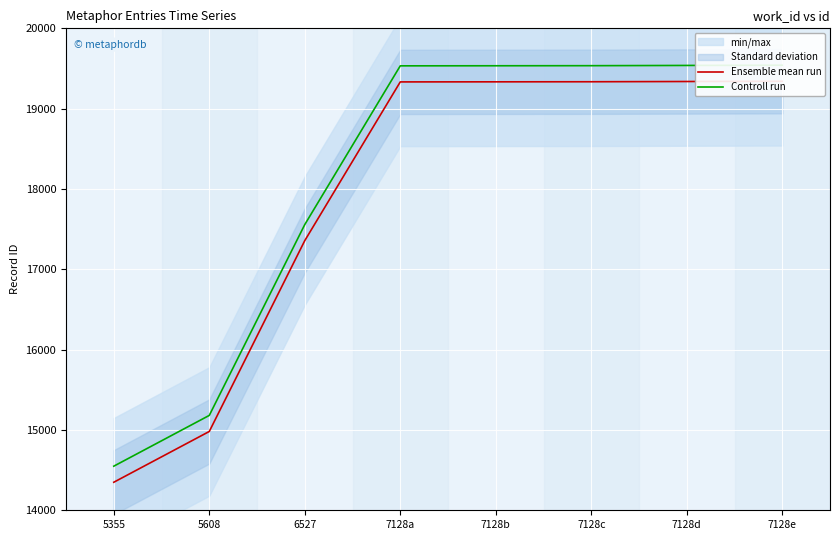

Which category has the highest value in the Controll run series?

7128e